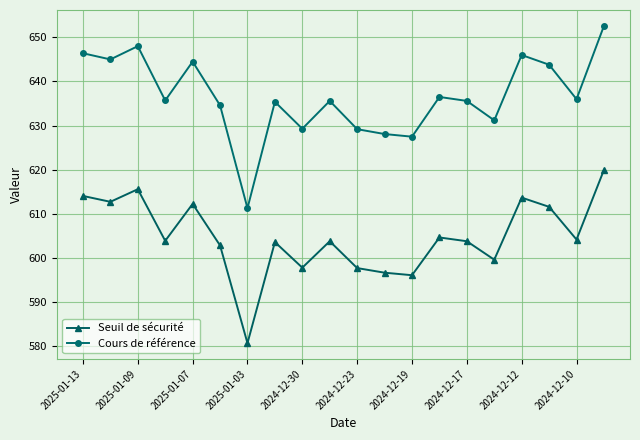

True or false: Seuil de sécurité and Cours de référence cross at least once.

False